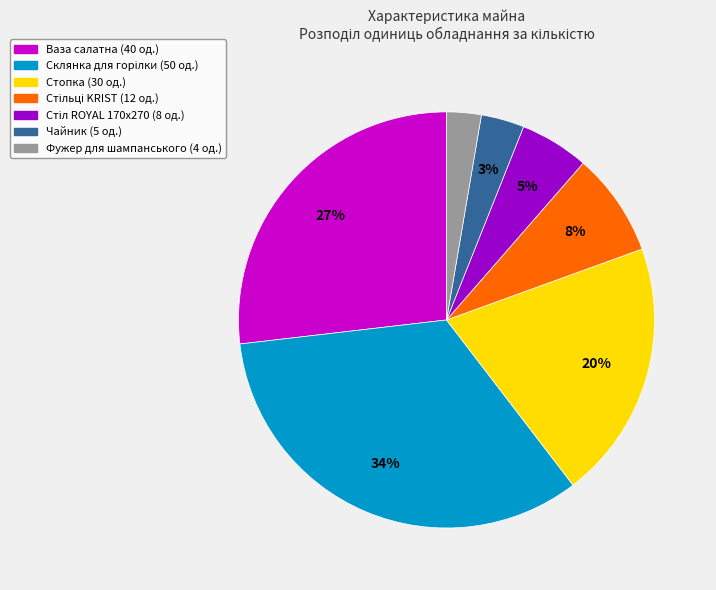

To the nearest percent, what is the difference between the largest and smallest slice percentages?

31%